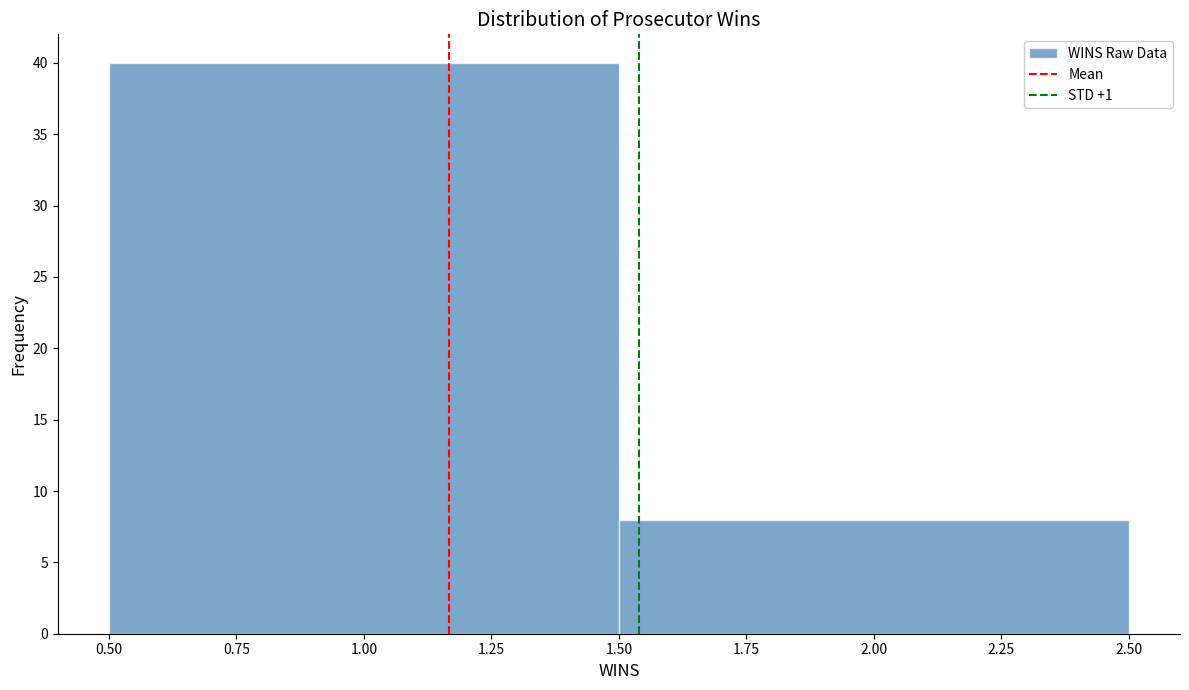

Reading left to right, transcribe this chart: for each bar, give the range it covers on the x-axis and its height. The values are not printed on the chart, so give them approximately, as read against the axis.

0.50 to 1.50: 40
1.50 to 2.50: 8